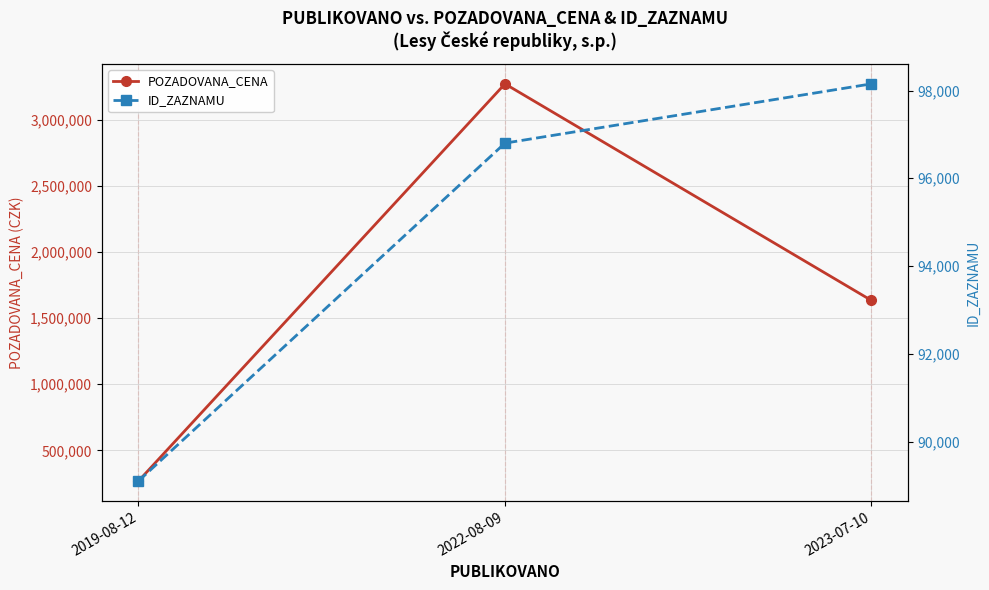

What is the average value of the ID_ZAZNAMU series?

94684